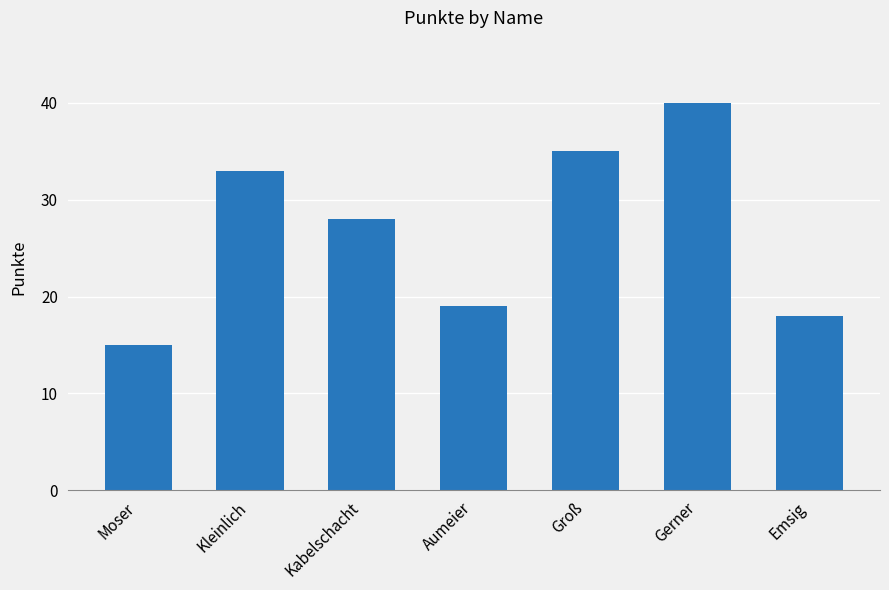

Reading right to left, list all the values displayed in this chart.

18	40	35	19	28	33	15